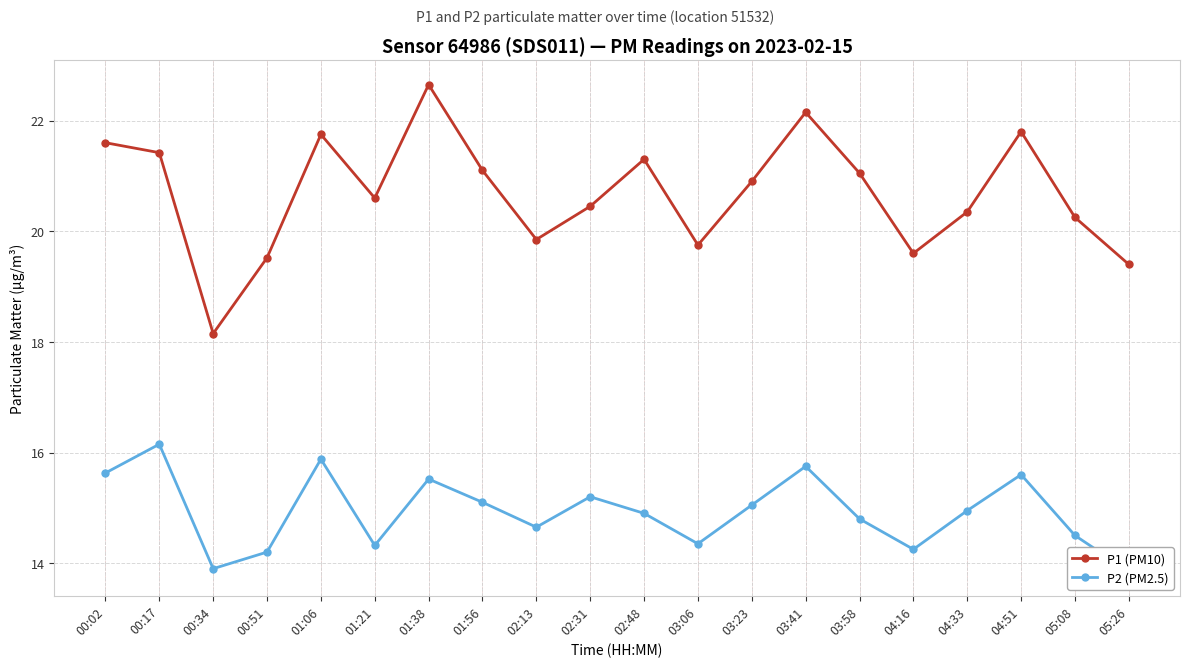

True or false: P1 (PM10) and P2 (PM2.5) intersect in this chart.

False